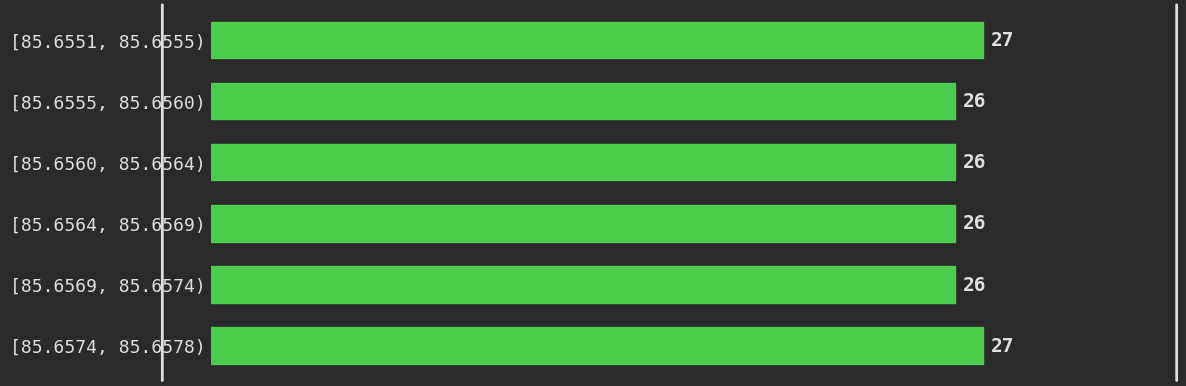

Reading top to bottom, extract all data points from this chart.

27	26	26	26	26	27